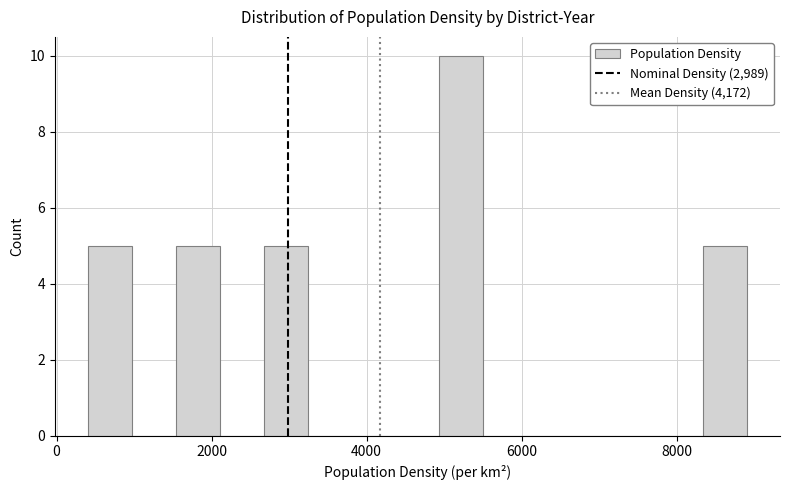

Around what value on the x-axis is the tallest bar? Give the approximate position of its centre, as read against the axis.

5200